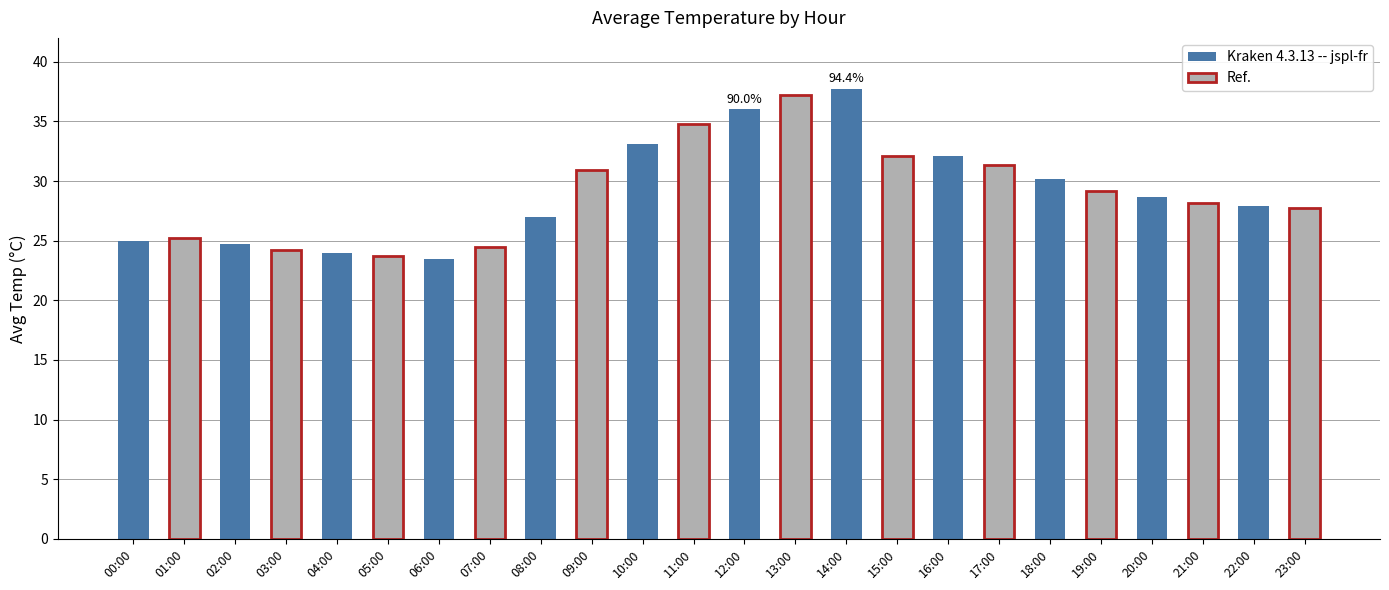

What is the maximum value for Kraken 4.3.13 -- jspl-fr?

37.8